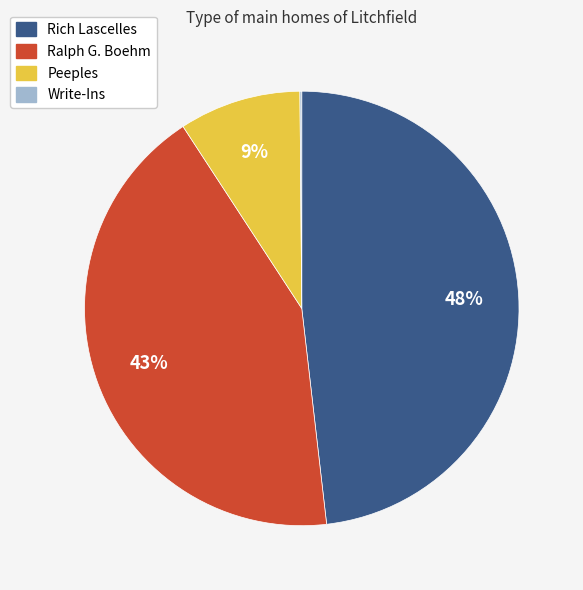

Is it true that Ralph G. Boehm is 35% of the pie?

False